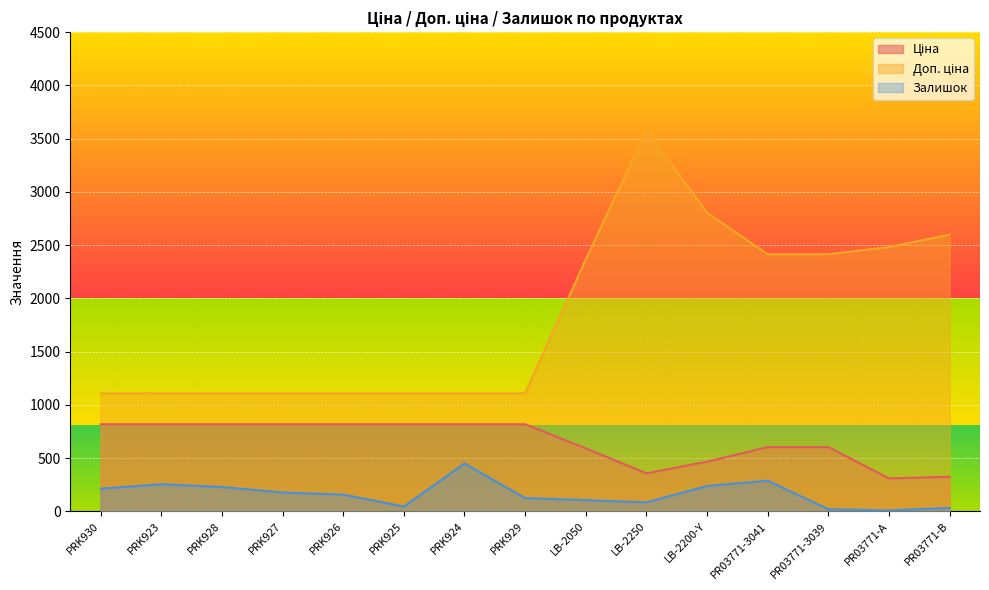

At which label is Ціна closest to 564?

LB-2050